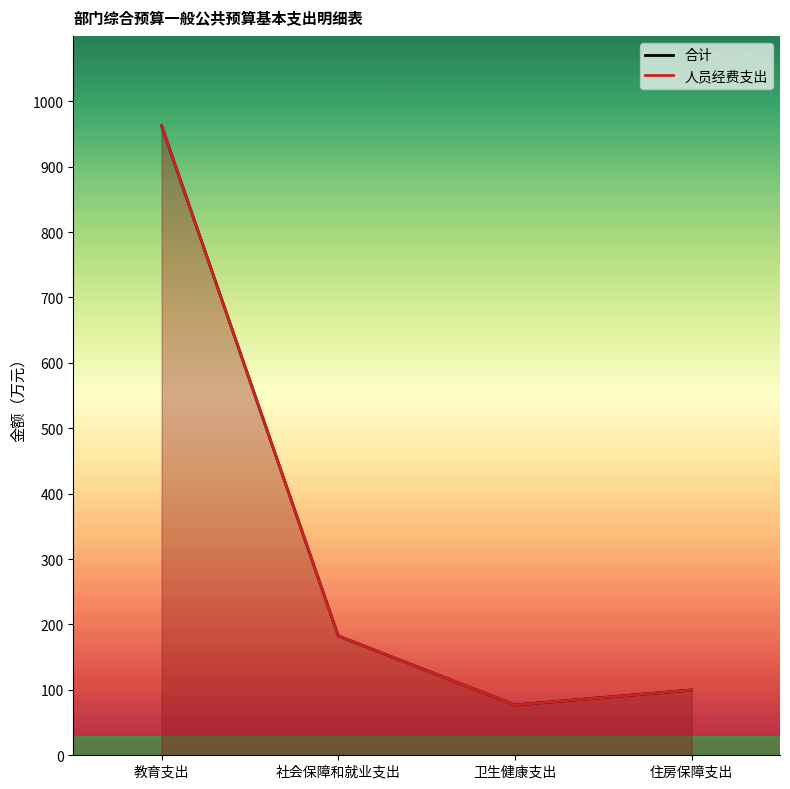

Does the chart display data point markers on the line(s)?

No